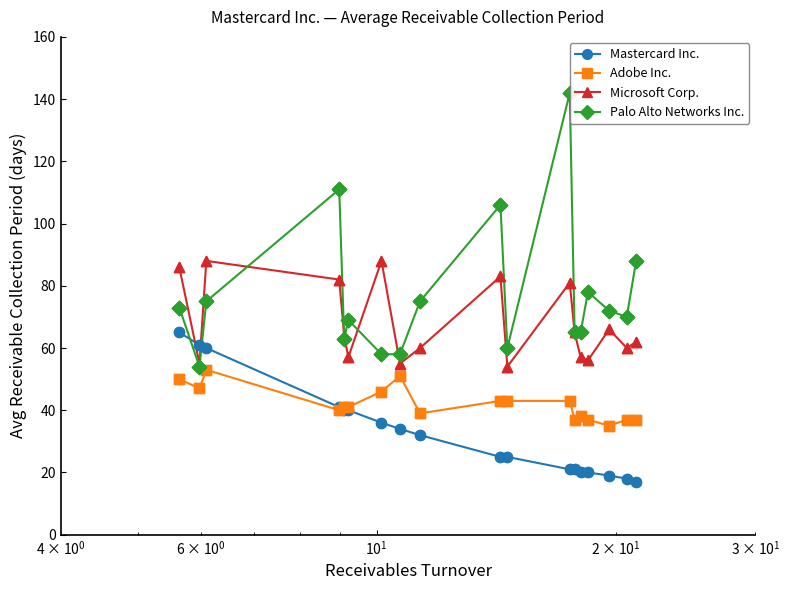

Which series has the widest spread of values?

Palo Alto Networks Inc.